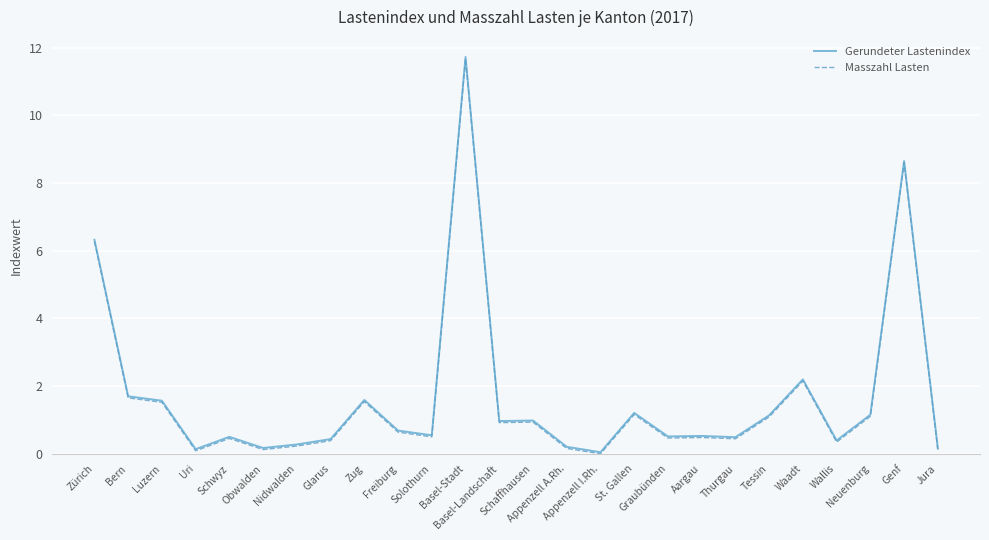

Rank the categories by Masszahl Lasten value from lowest to highest.

Appenzell I.Rh., Uri, Jura, Obwalden, Appenzell A.Rh., Nidwalden, Wallis, Glarus, Thurgau, Schwyz, Graubünden, Aargau, Solothurn, Freiburg, Basel-Landschaft, Schaffhausen, Tessin, Neuenburg, St. Gallen, Luzern, Zug, Bern, Waadt, Zürich, Genf, Basel-Stadt